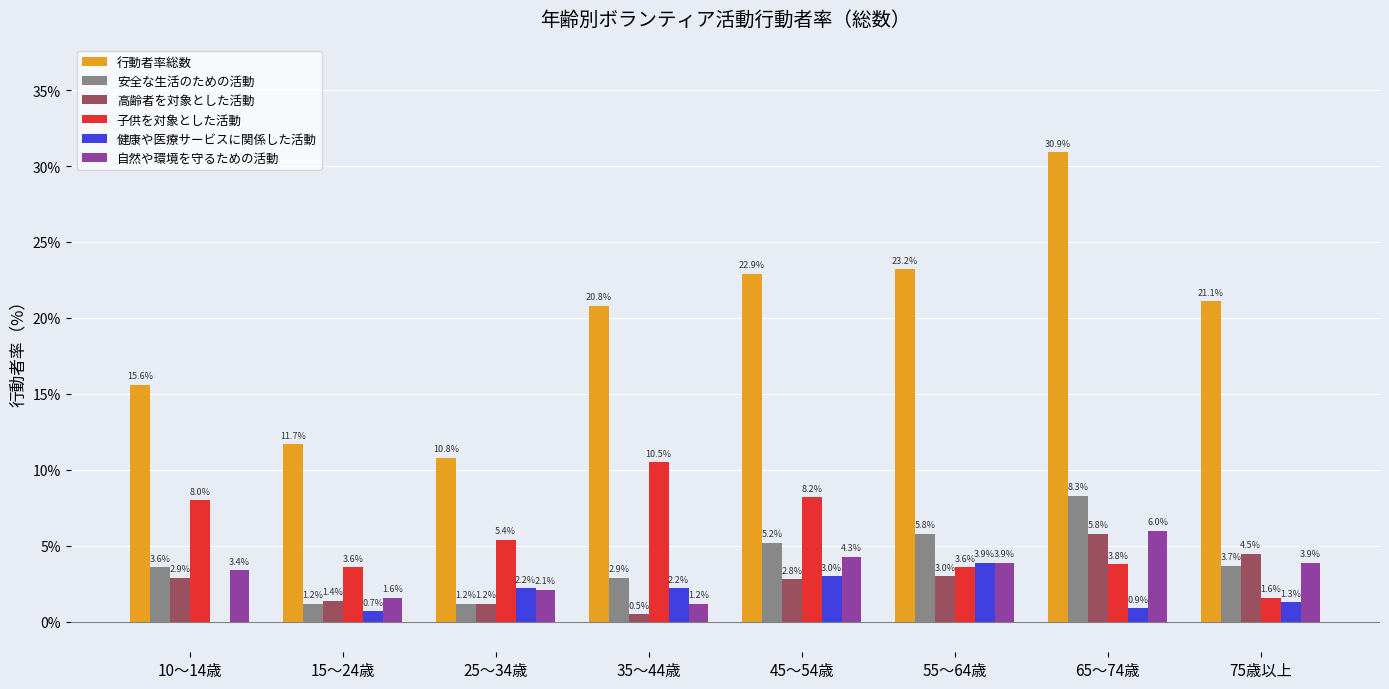

What is the sum of the 健康や医療サービスに関係した活動 values at 10～14歳 and 75歳以上?

1.3